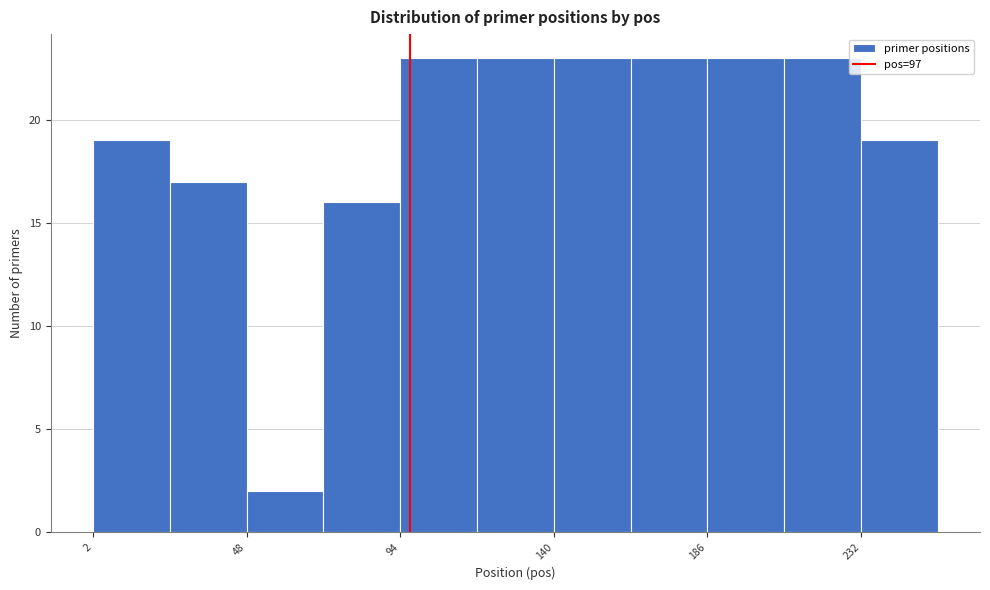

Reading left to right, transcribe this chart: for each bar, give the range it covers on the x-axis and its height. Neither the bar edges nor the heights are printed on the chart, so give them approximately, as read against the axes.

2 to 25: 19
25 to 48: 17
48 to 71: 2
71 to 94: 16
94 to 117: 23
117 to 140: 23
140 to 163: 23
163 to 186: 23
186 to 209: 23
209 to 232: 23
232 to 255: 19